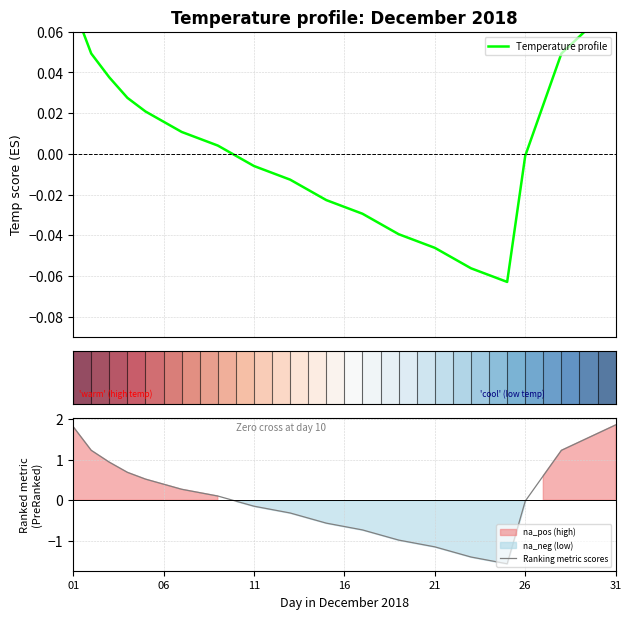

True or false: Ranking metric scores has a value of 1.8 at 01.

True